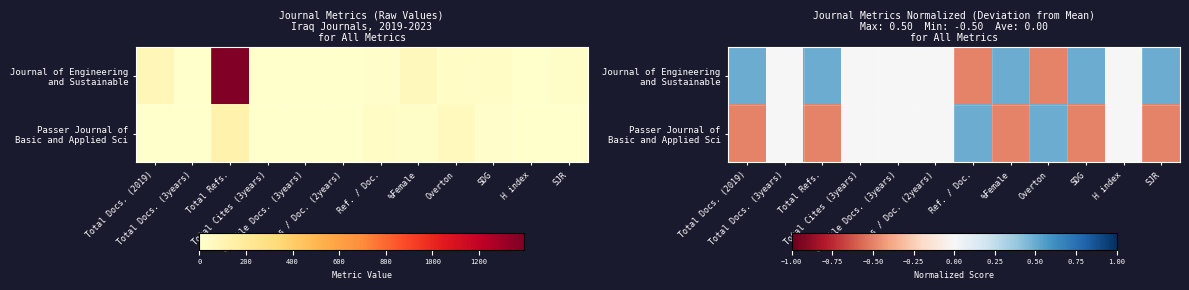

What is the smallest value displayed?

-0.5